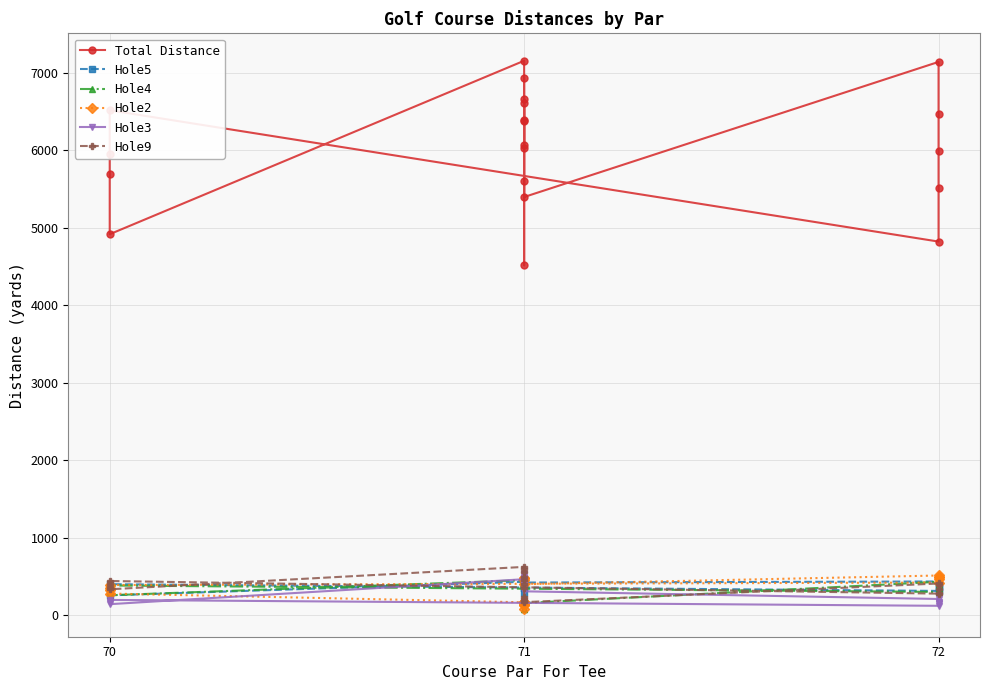

Is the value of Total Distance at 71 greater than the value of Hole9 at 71?

Yes